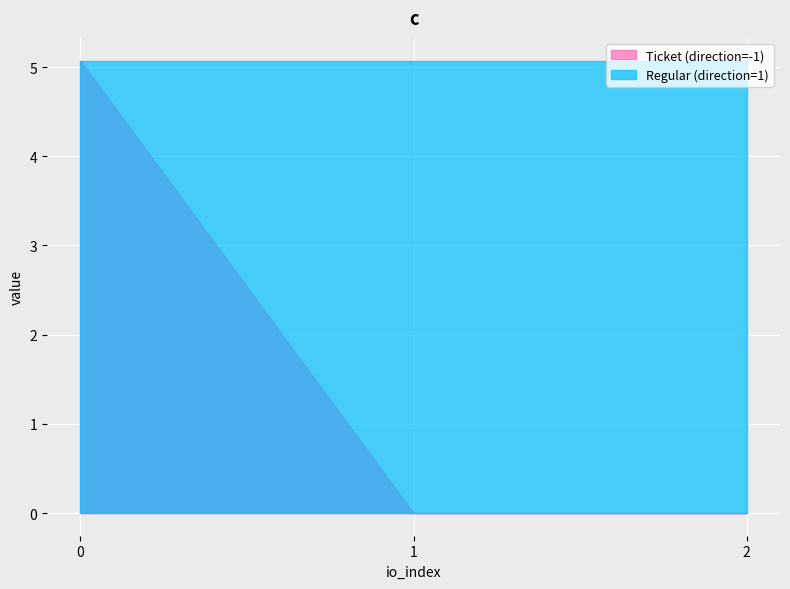

Is the value of Ticket (direction=-1) at 1 greater than the value of Regular (direction=1) at 1?

No